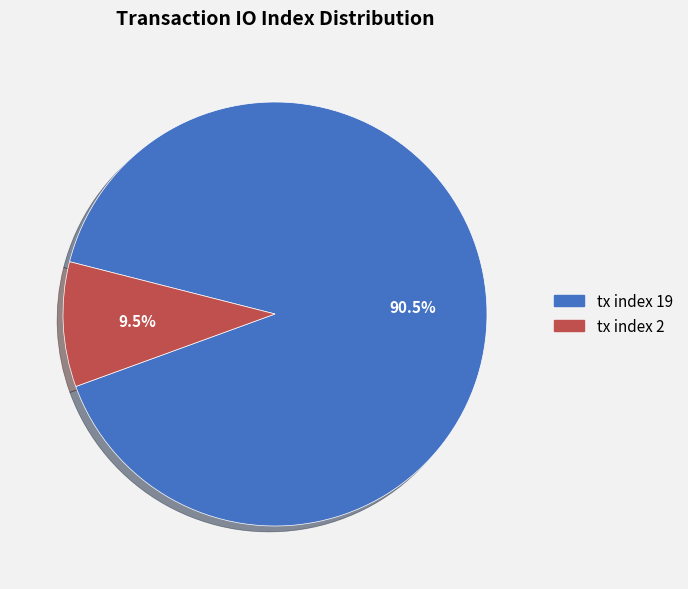

To the nearest percent, what is the difference between the tx index 19 and tx index 2 slice percentages?

81%